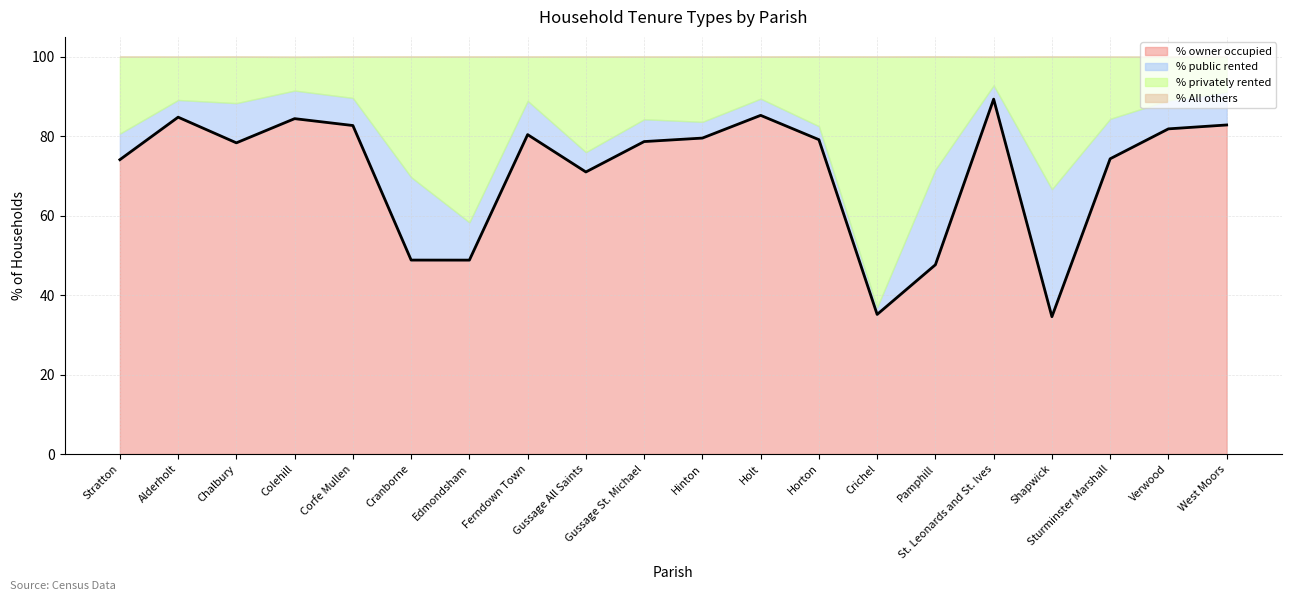

List the labels in order of value, largest first.

St. Leonards and St. Ives, Holt, Alderholt, Colehill, West Moors, Corfe Mullen, Verwood, Ferndown Town, Hinton, Horton, Gussage St. Michael, Chalbury, Sturminster Marshall, Stratton, Gussage All Saints, Cranborne, Edmondsham, Pamphill, Crichel, Shapwick